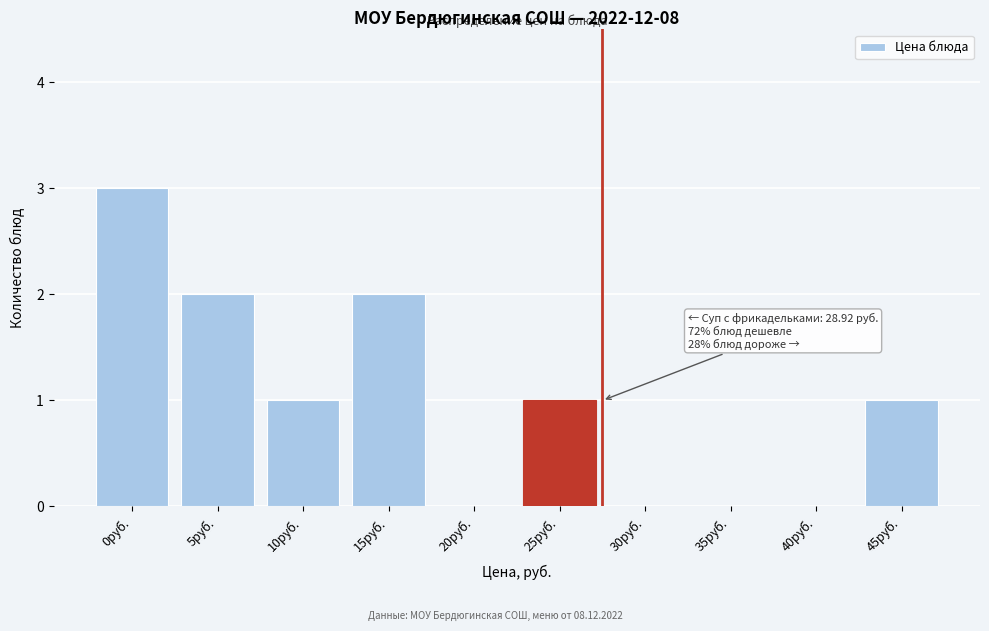

What is the greatest value displayed?

3